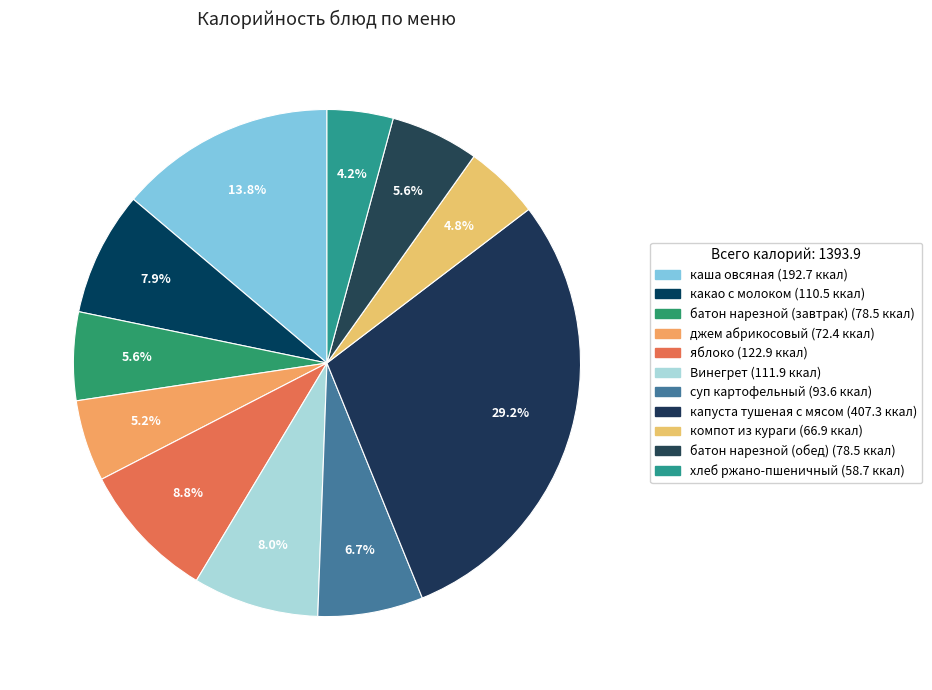

The батон нарезной (завтрак) slice represents 6% of the pie. True or false?

True